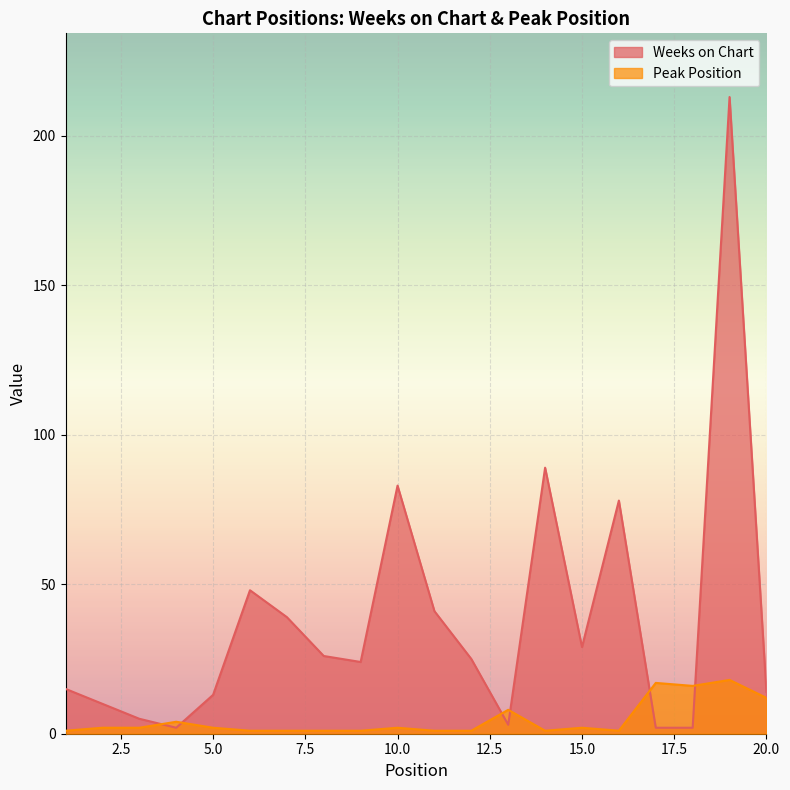

How many intersections are there between Weeks on Chart and Peak Position?

6